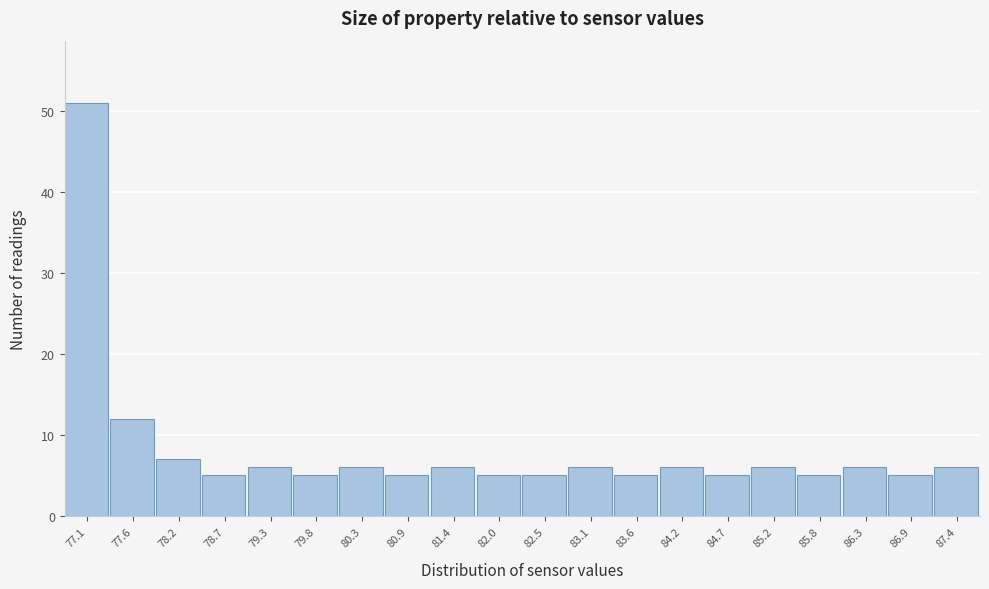

Reading left to right, list every bar in this chart as the range it spans on the x-axis followed by its height. Neither the bar edges nor the heights are printed on the chart, so give them approximately, as read against the axes.

76.8 to 77.3: 51
77.3 to 77.9: 12
77.9 to 78.4: 7
78.4 to 79.0: 5
79.0 to 79.5: 6
79.5 to 80.1: 5
80.1 to 80.6: 6
80.6 to 81.2: 5
81.2 to 81.7: 6
81.7 to 82.3: 5
82.3 to 82.8: 5
82.8 to 83.3: 6
83.3 to 83.9: 5
83.9 to 84.4: 6
84.4 to 85.0: 5
85.0 to 85.5: 6
85.5 to 86.1: 5
86.1 to 86.6: 6
86.6 to 87.2: 5
87.2 to 87.7: 6